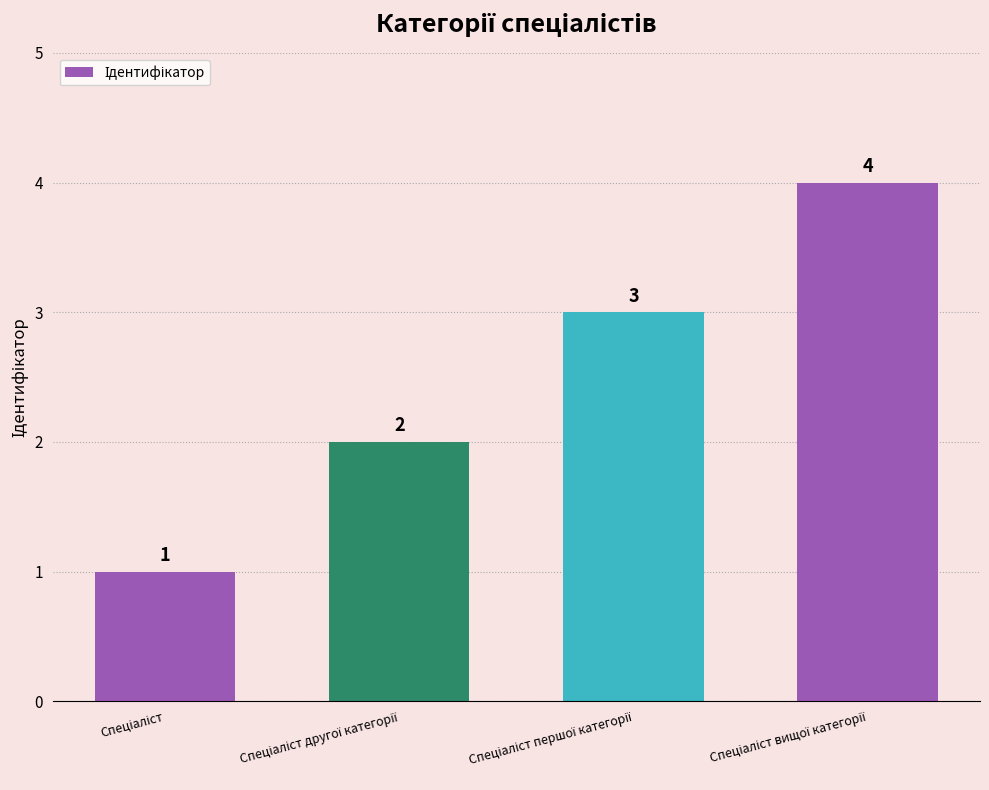

How many values are between 2 and 4?

3